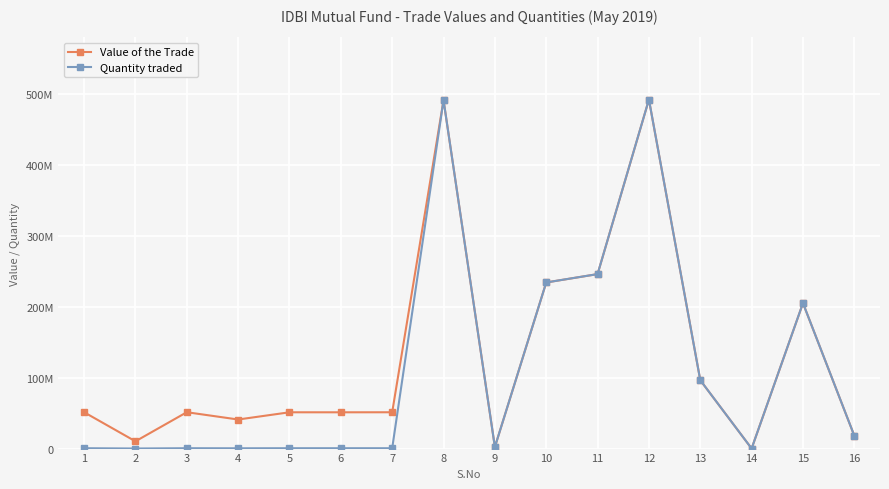

List the series in order of their overall mean, highest first.

Value of the Trade, Quantity traded